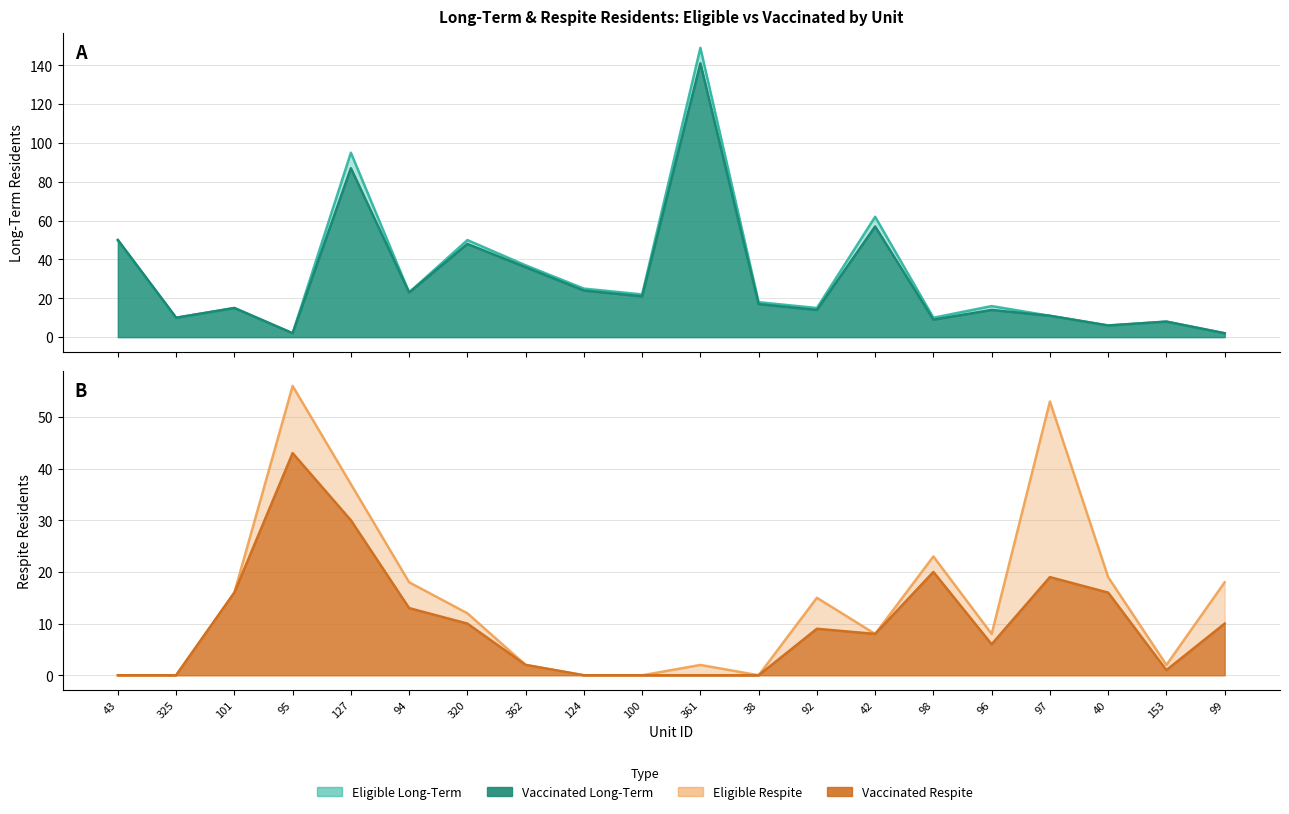

What is the label of the 17th point from the right?

95